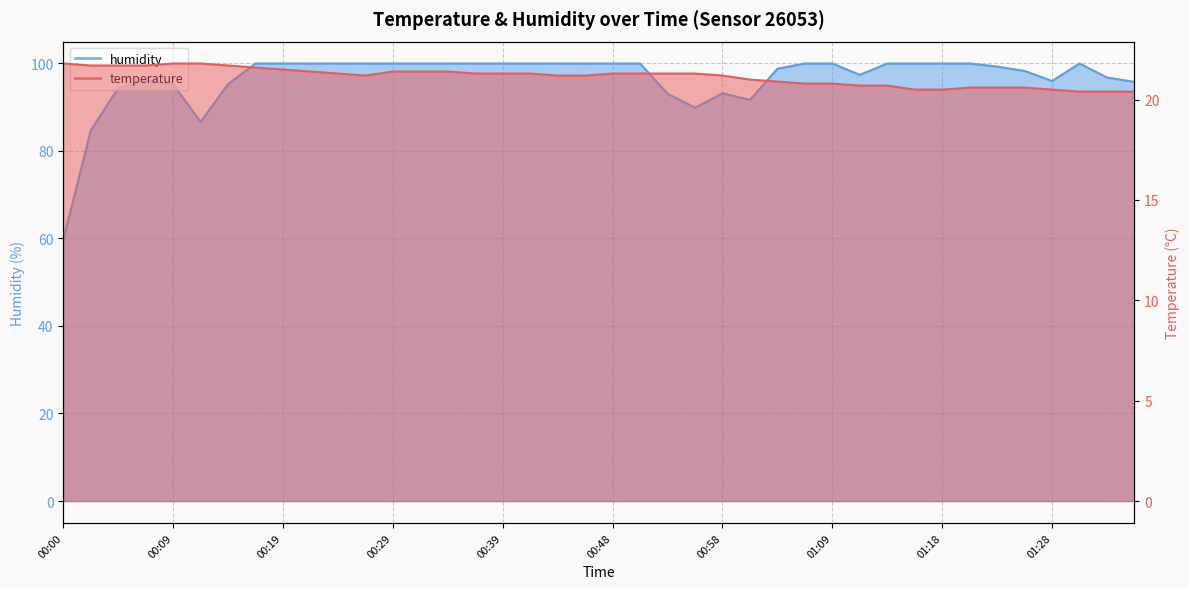

True or false: temperature and humidity intersect in this chart.

False